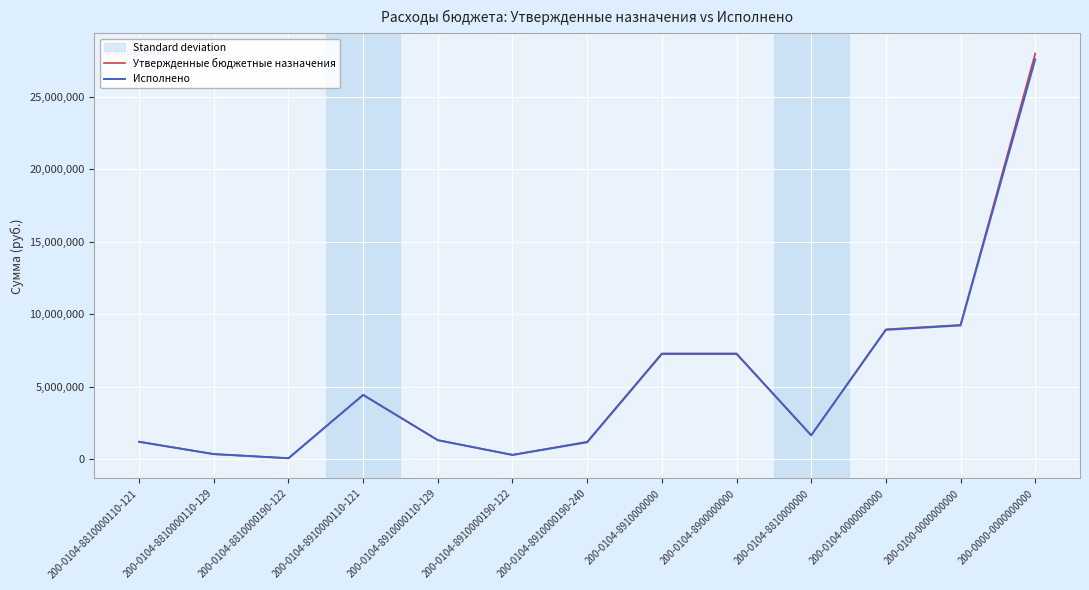

Reading left to right, list all the values displayed in this chart.

Утвержденные бюджетные назначения: 1213700.0	365400.0	81900.0	4443700.0	1324800.0	310000.0	1215020.0	7303720.0	7303920.0	1661000.0	8965420.0	9269176.0	27974695.7
Исполнено: 1213648.4	365313.8	81847.2	4443664.5	1324542.7	309999.6	1181250.8	7269656.5	7269856.5	1660809.4	8931165.9	9234866.9	27573410.3